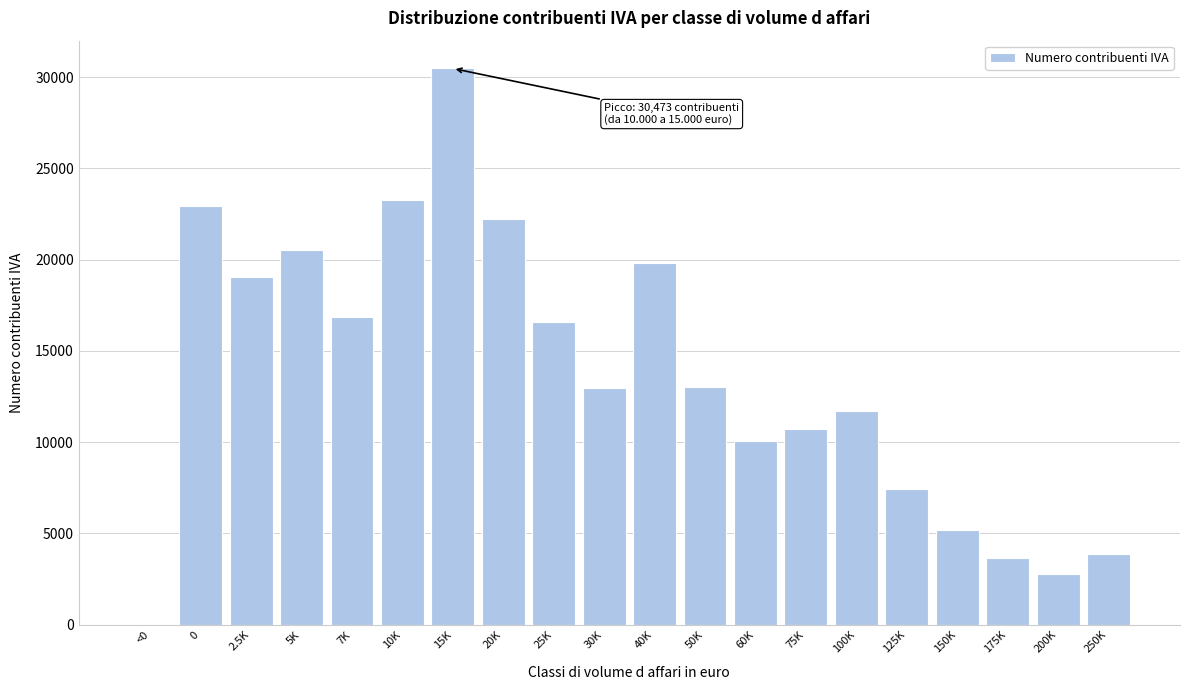

Between 30K and 10K, which is larger?

10K